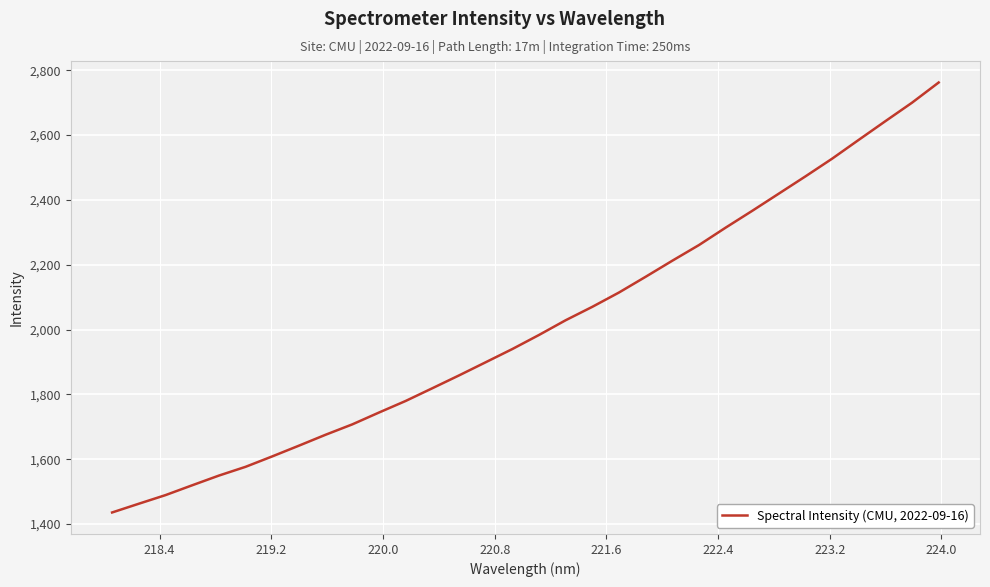

What is the greatest value displayed?

2762.2